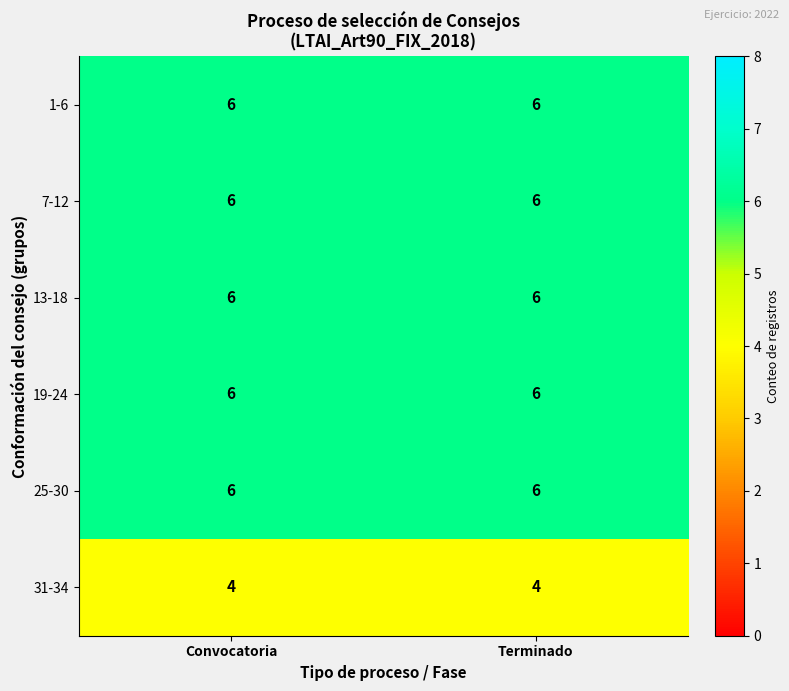

The 7-12 series shows 6 at Terminado. True or false?

True